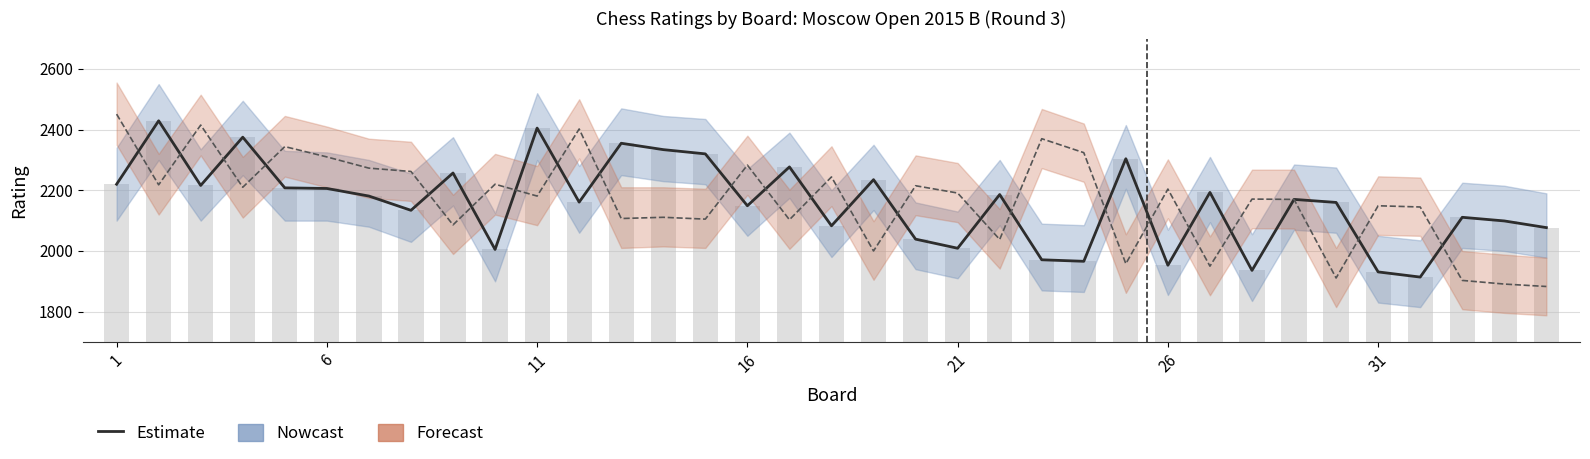

What is the spread (max minus min) of values at 24?

346